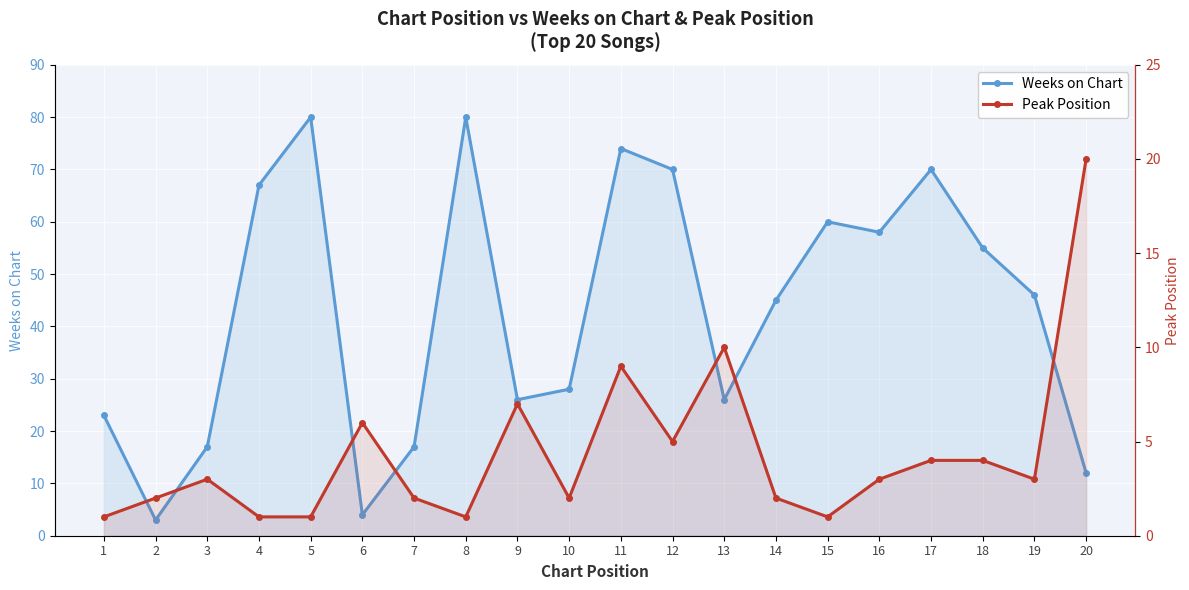

Which series has the widest spread of values?

Weeks on Chart